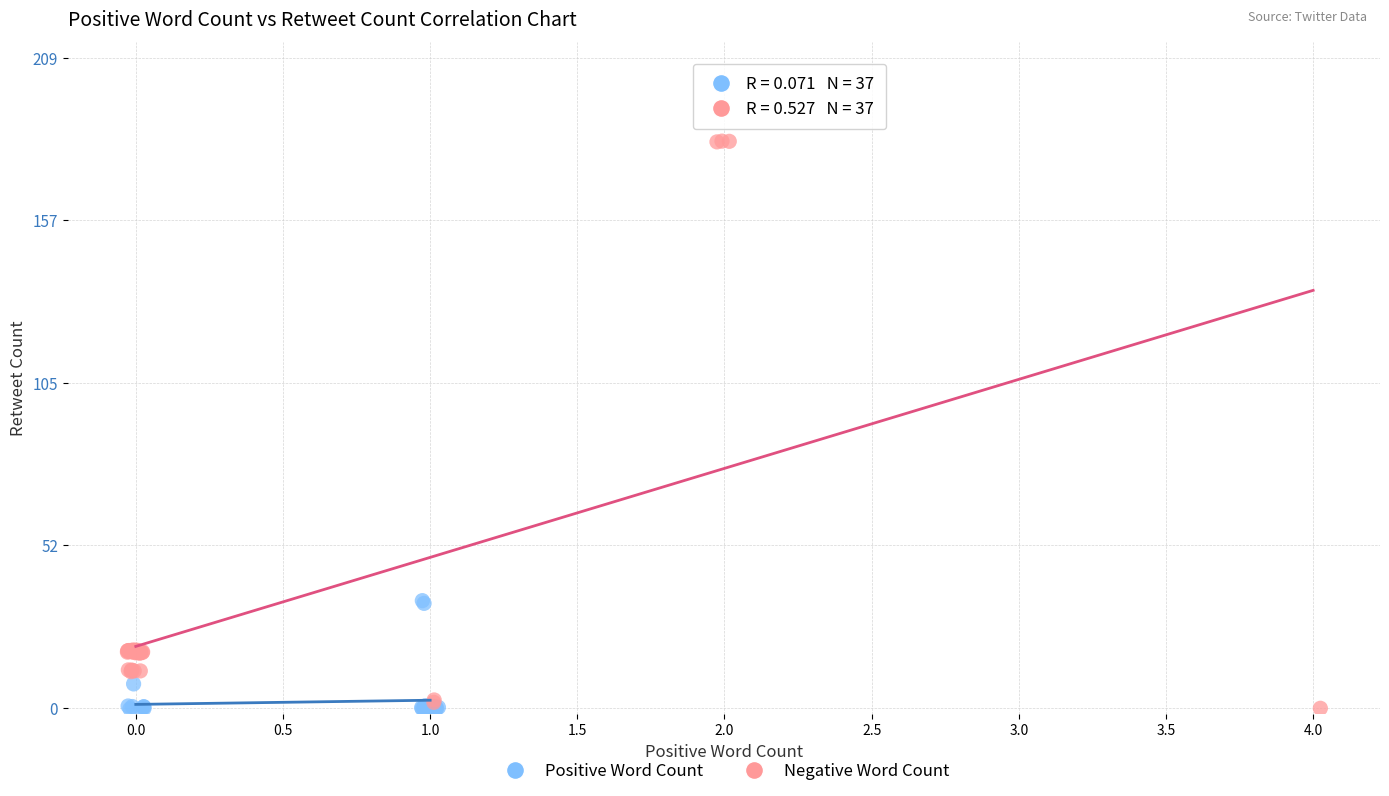

Which series contains the highest Y value?

Negative Word Count